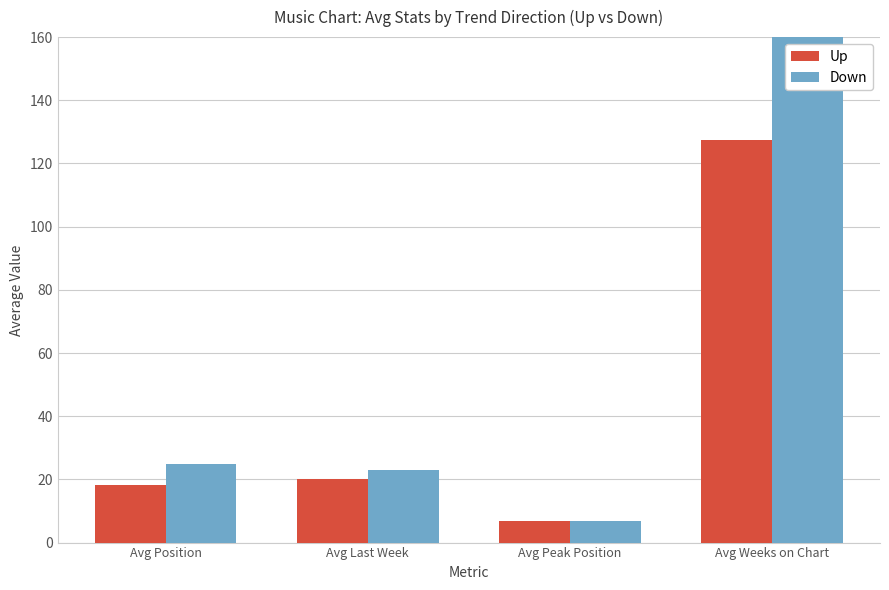

Which category has the lowest value in the Down series?

Avg Peak Position